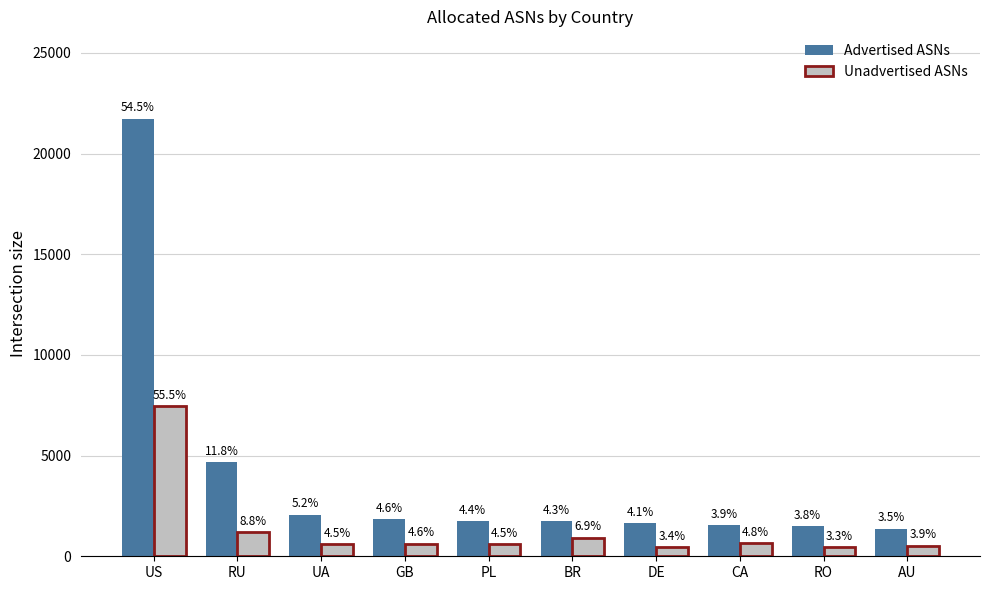

Is the value of Advertised ASNs at UA greater than the value of Unadvertised ASNs at US?

No